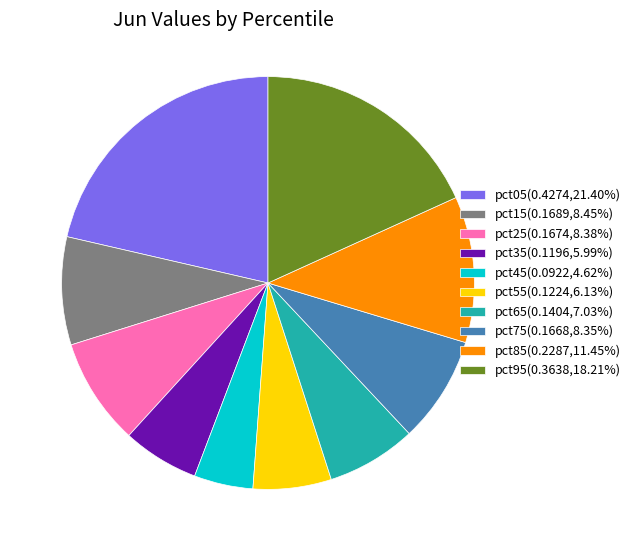

Which category has the biggest portion of the pie?

pct05